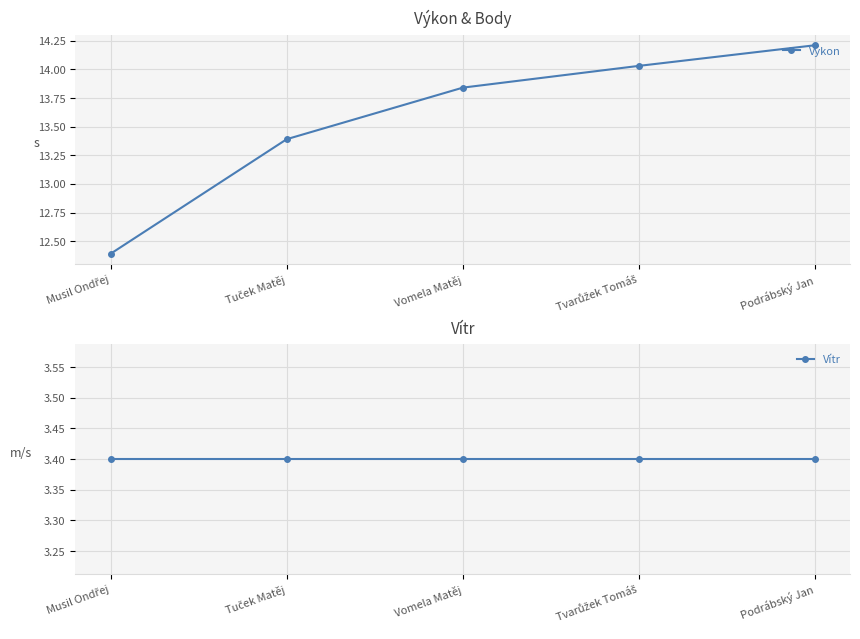

True or false: Vítr and Výkon cross at least once.

False